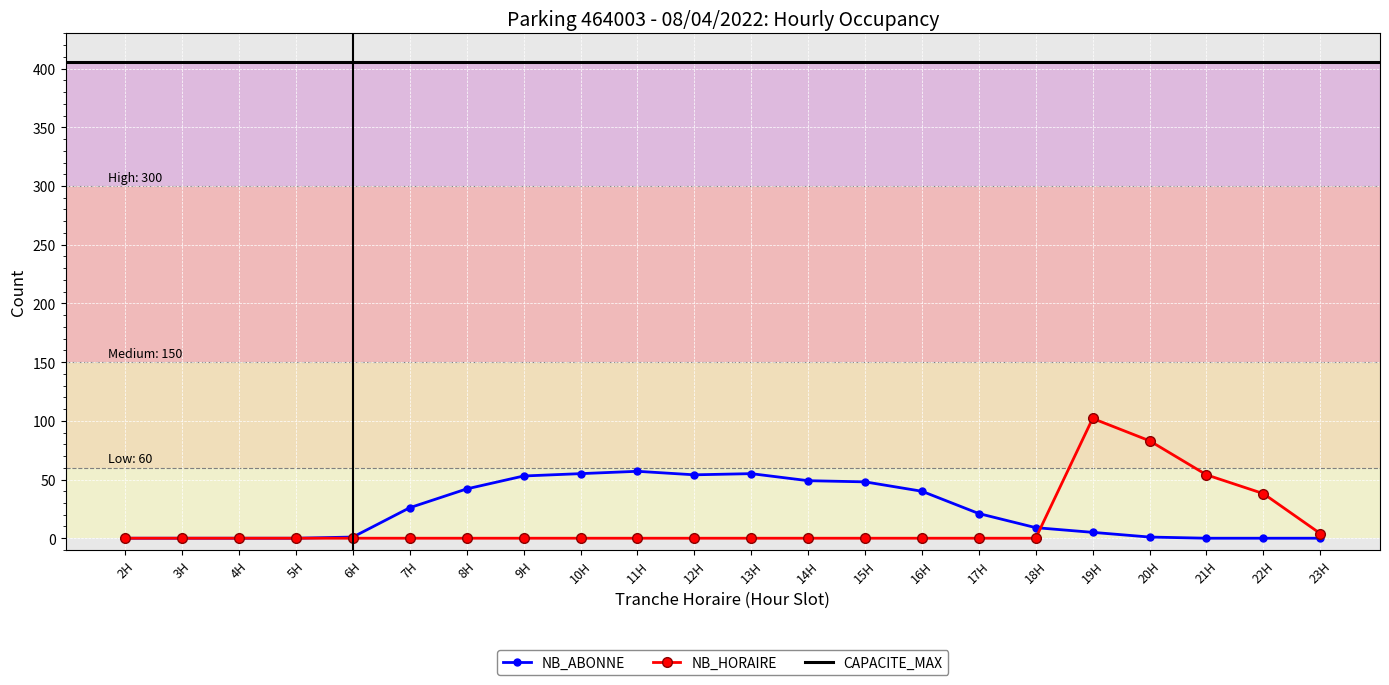

How many values in the NB_HORAIRE series exceed 0?

5